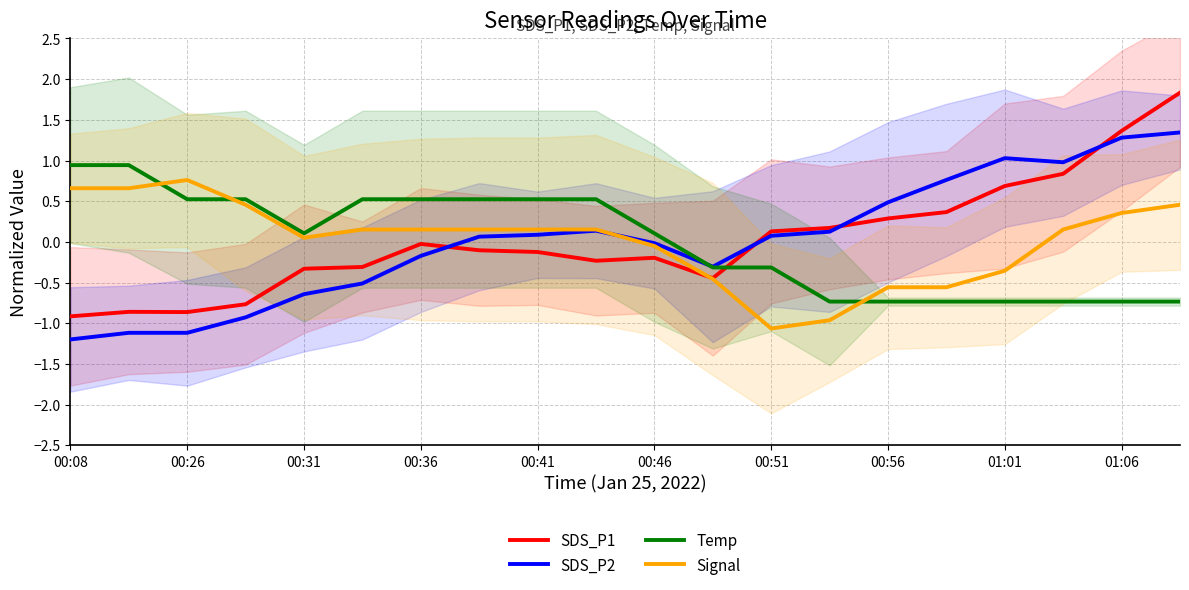

The SDS_P1 series shows -0.1 at 00:41. True or false?

True